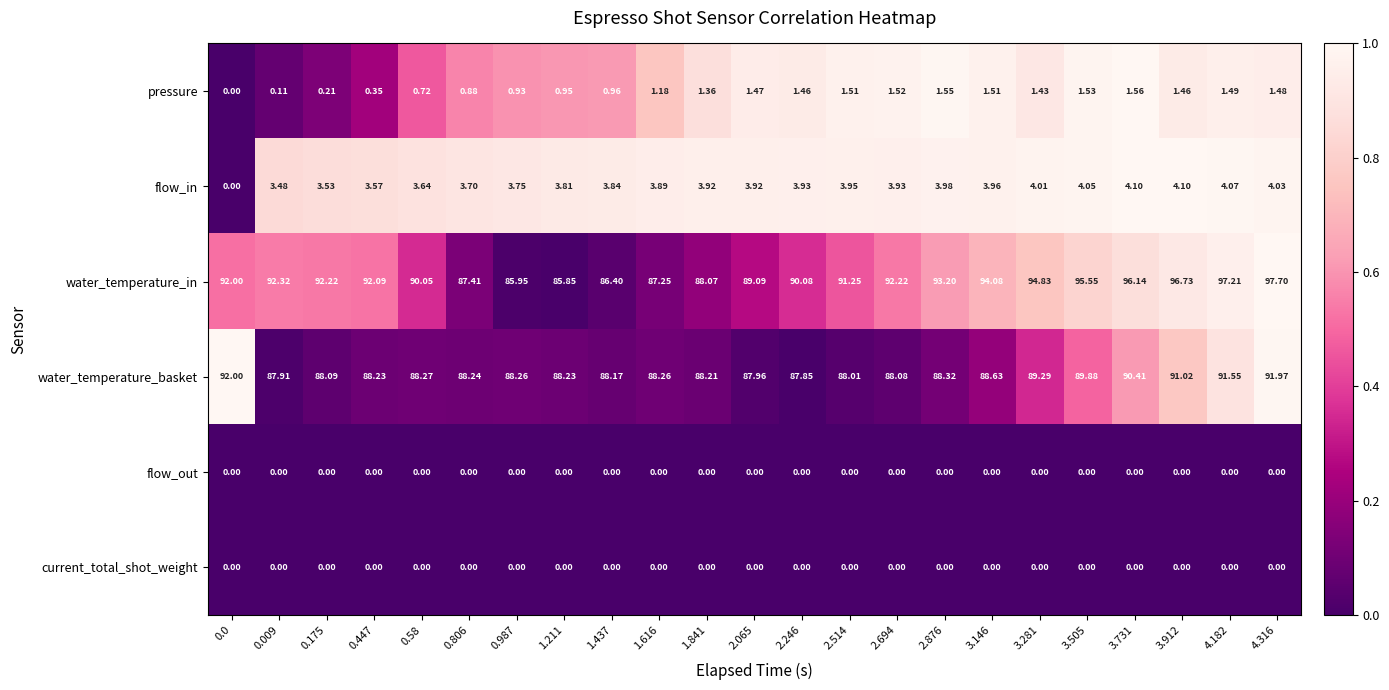

At how many categories does at least one series exceed 0?

23